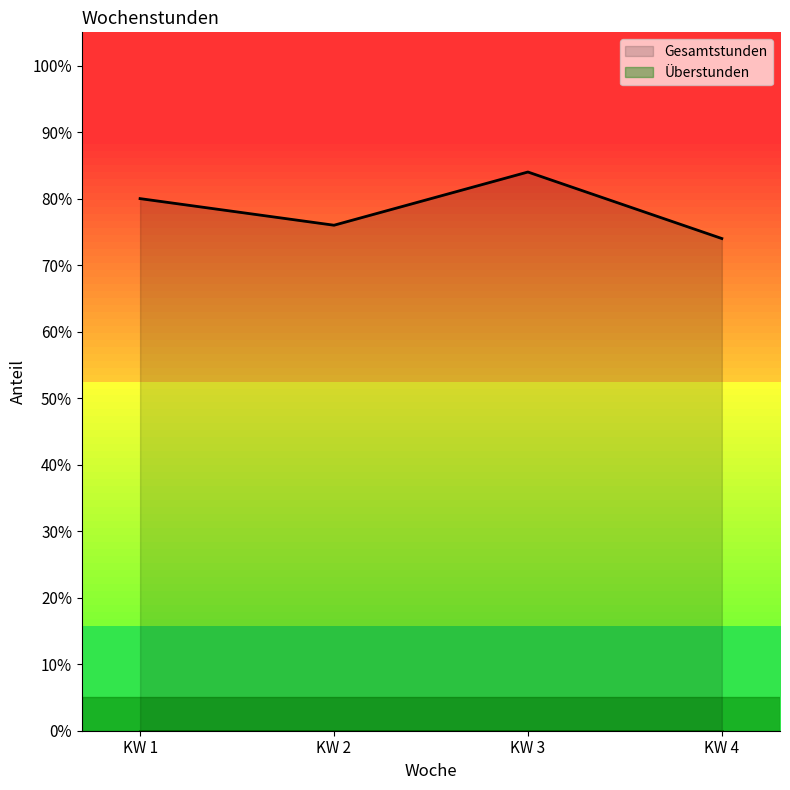

Rank the categories by value from highest to lowest.

KW 3, KW 1, KW 2, KW 4